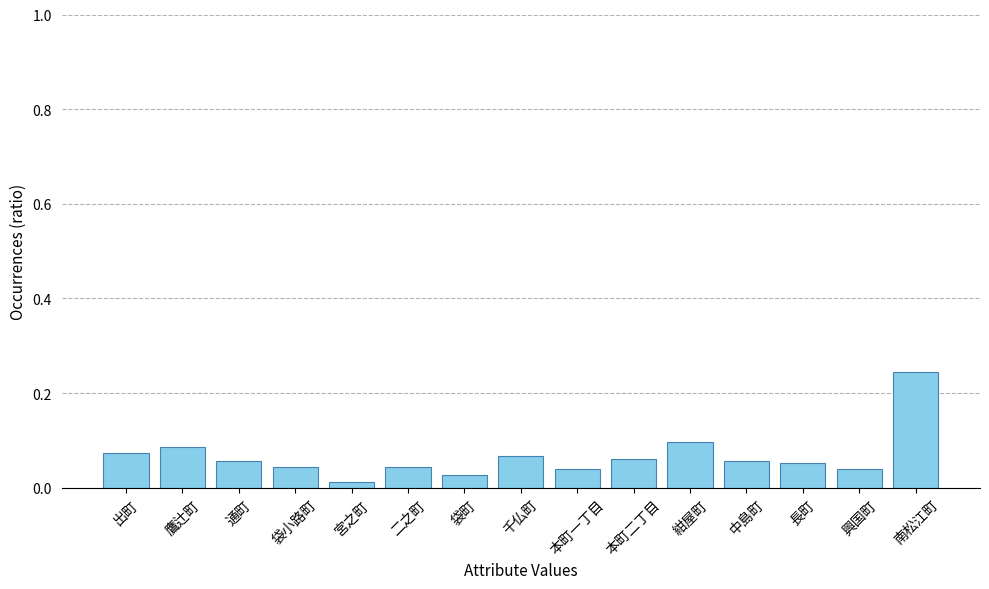

The value at 通町 is 0.1. True or false?

True